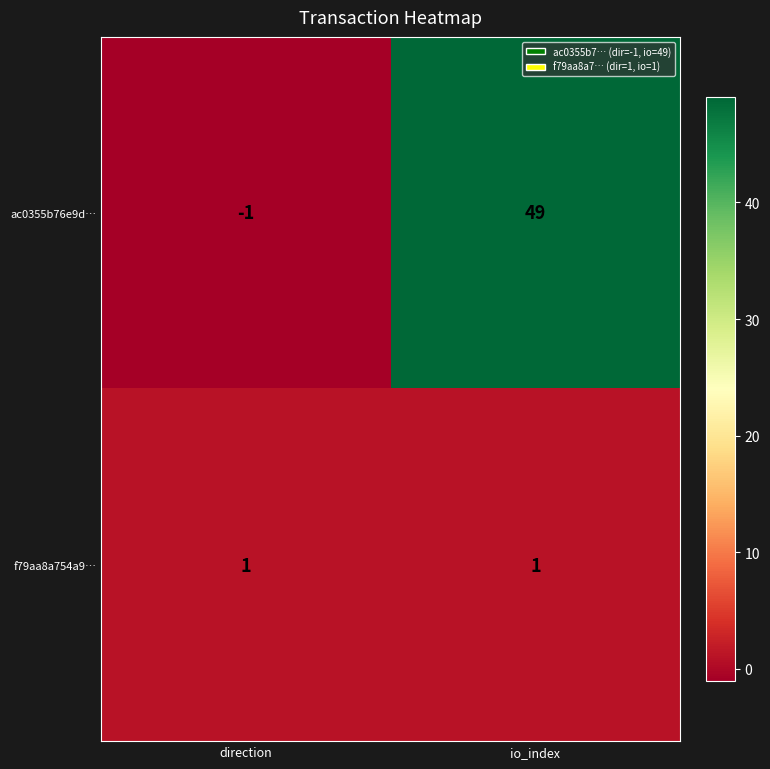

Is it true that ac0355b76e9d… equals 85 at io_index?

False